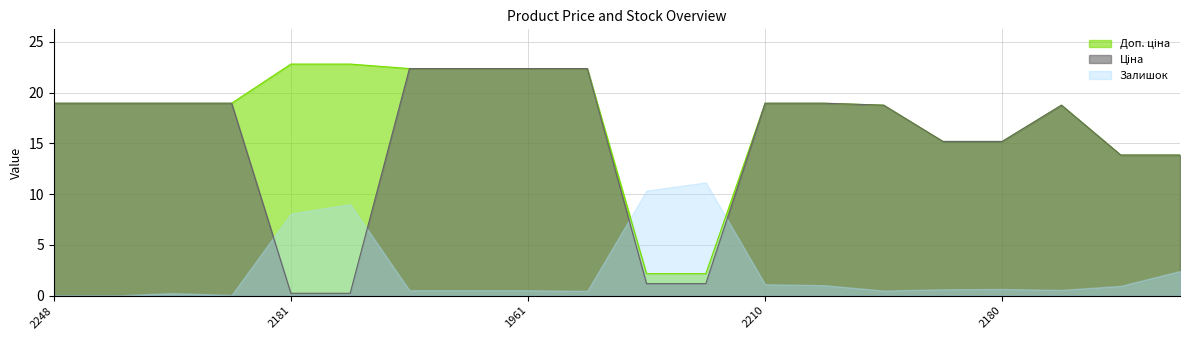

How many data points in Ціна are above 18?

12